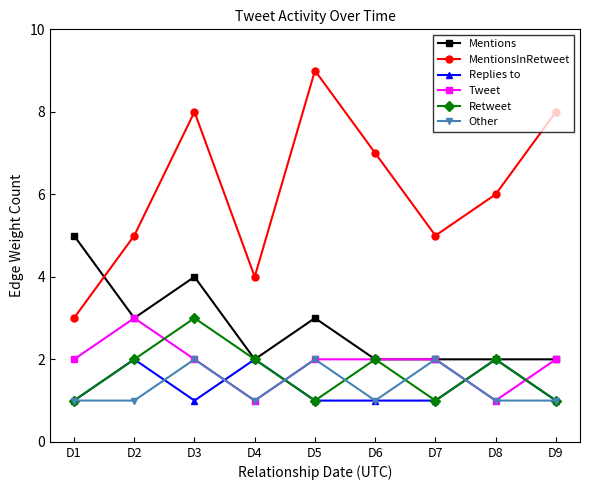

The Mentions series shows 2 at D8. True or false?

True